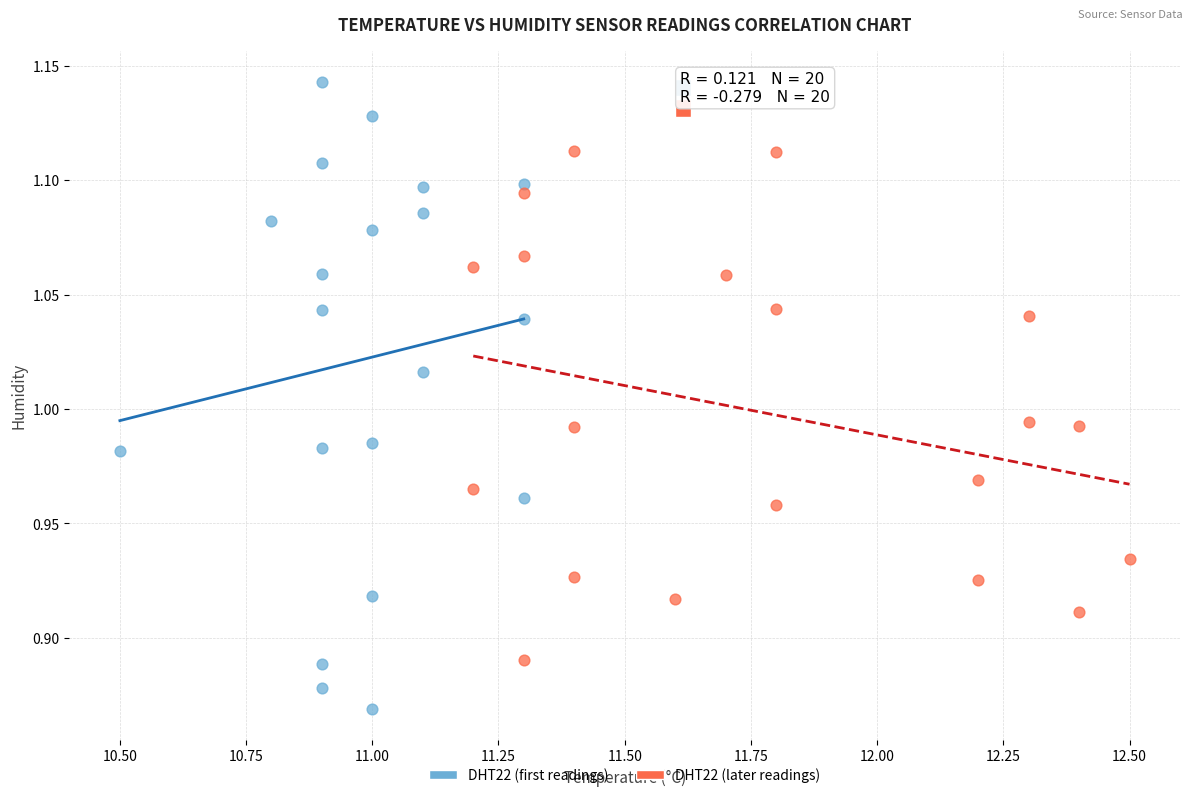

Which series contains the lowest Y value?

DHT22 (first readings)